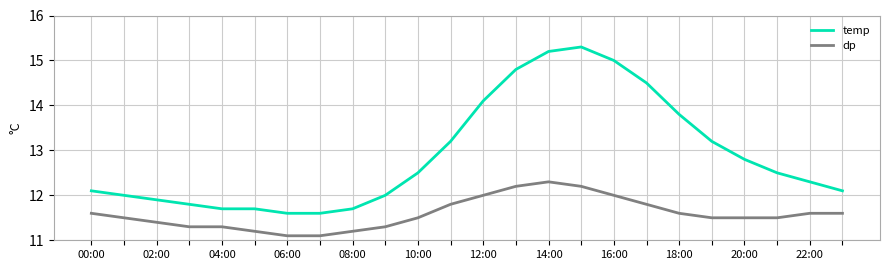

Which series has the largest total across all categories?

temp